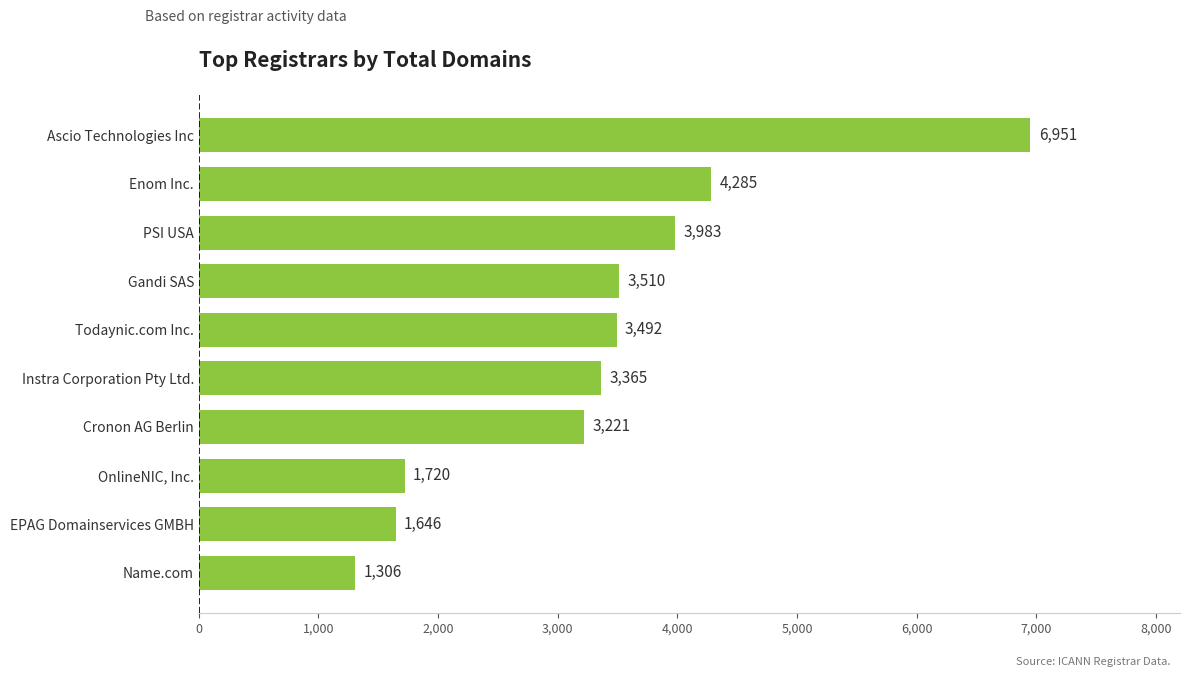

Which has a higher value, Gandi SAS or OnlineNIC, Inc.?

Gandi SAS